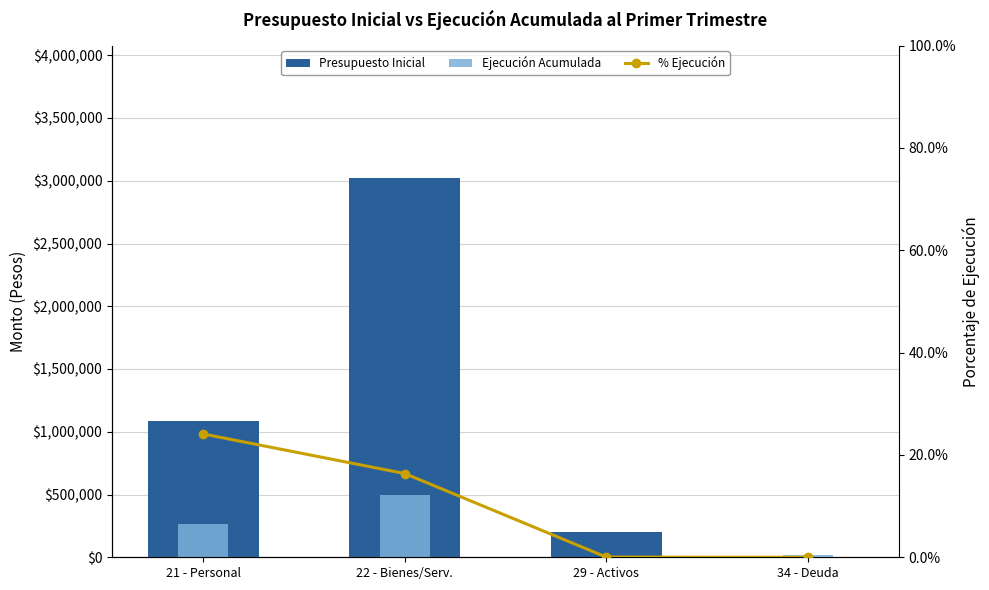

Which series changed the most between 22 - Bienes/Serv. and 29 - Activos?

Presupuesto Inicial